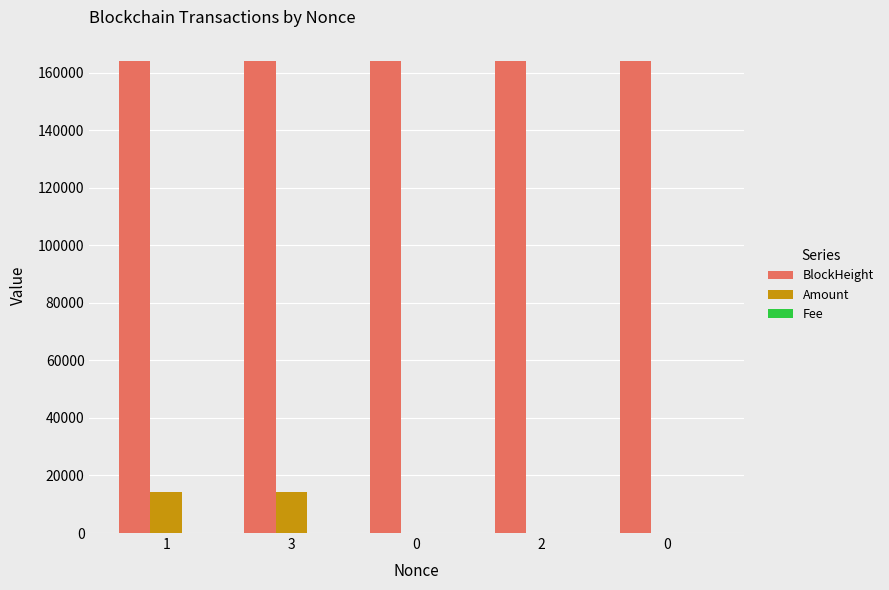

Does the chart contain stacked bars?

No